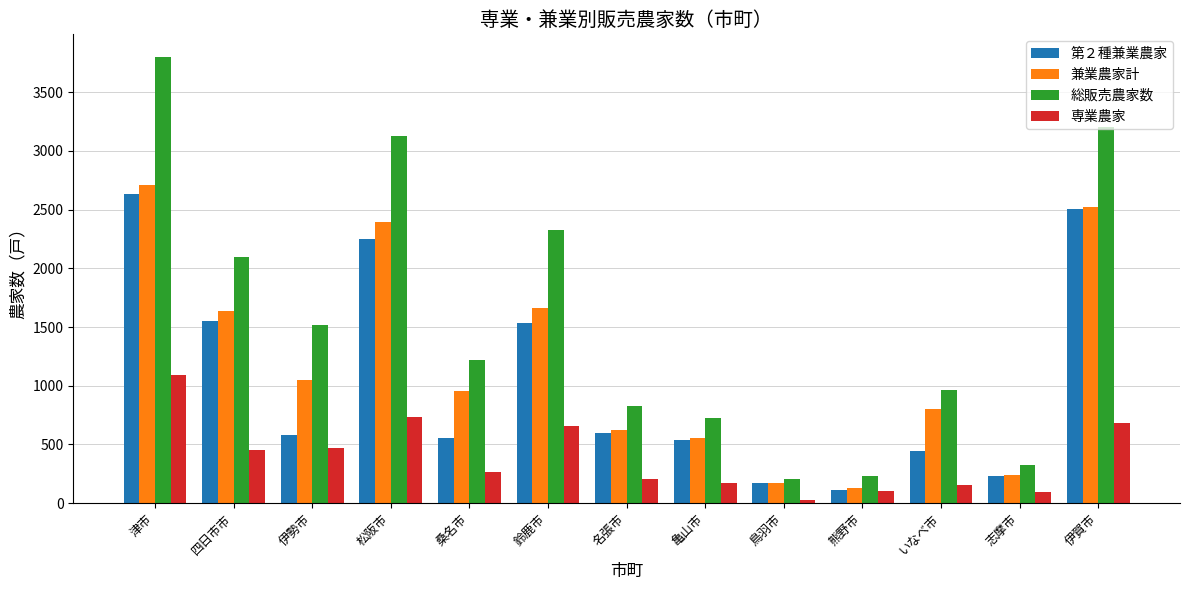

How many data points in 総販売農家数 are less than 1218?

6